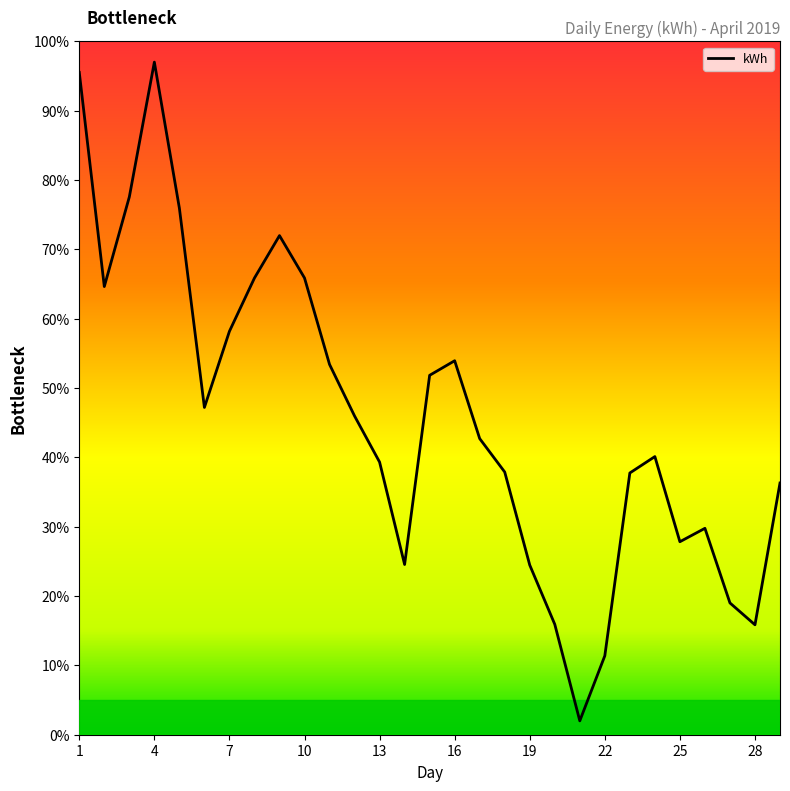

What is the difference between the maximum and minimum values?

95.0